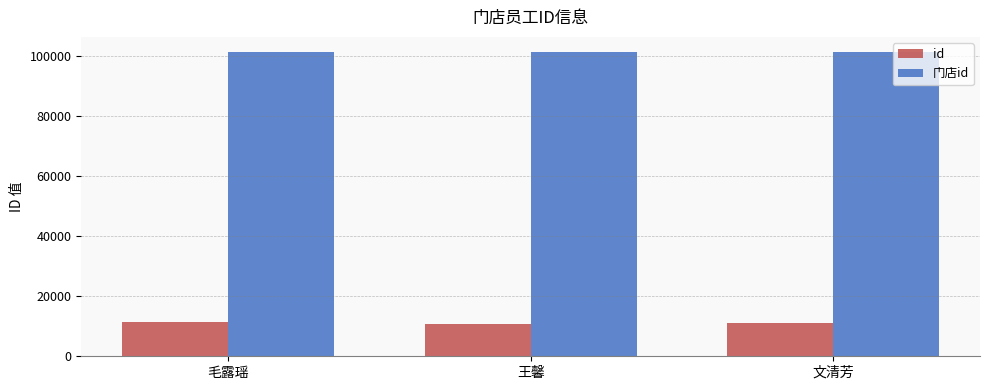

Is it true that 门店id equals 138053 at 文清芳?

False